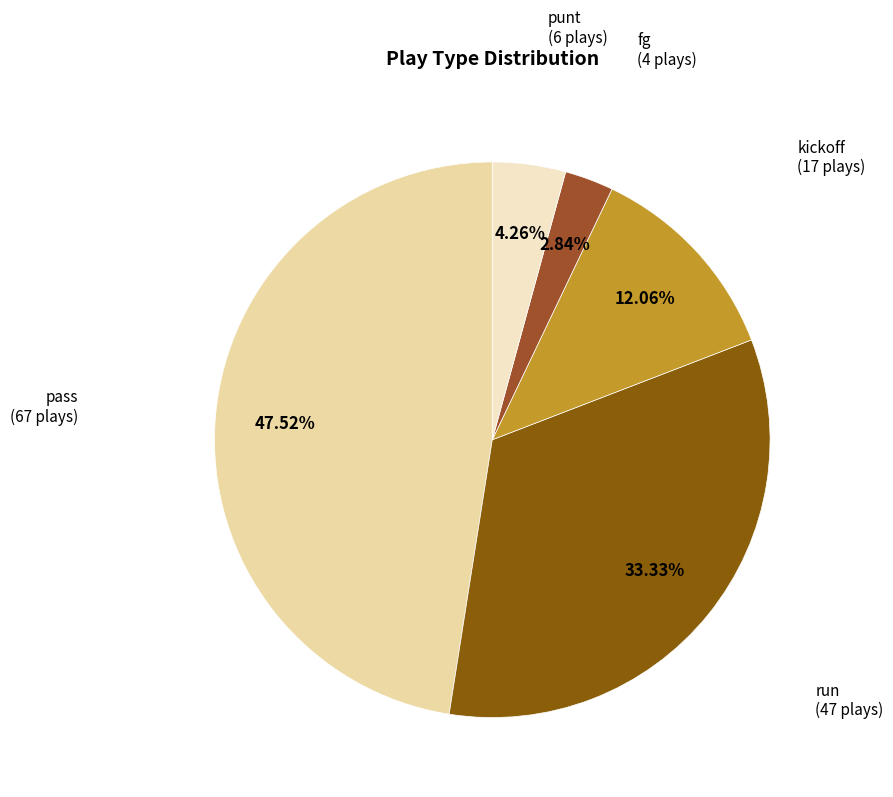

Between run and fg, which is larger?

run